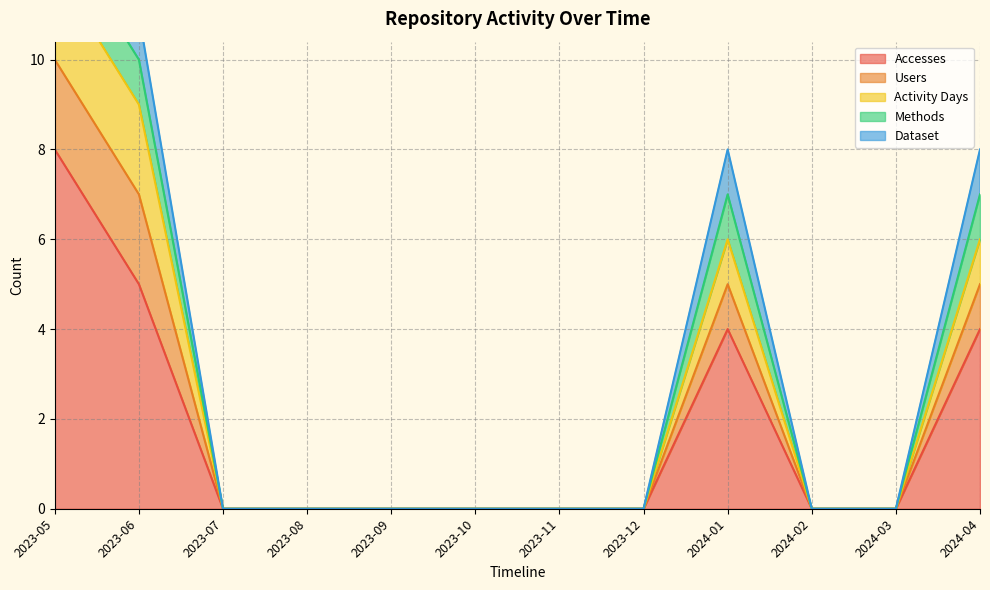

The Activity Days series shows 8 at 2023-05. True or false?

False